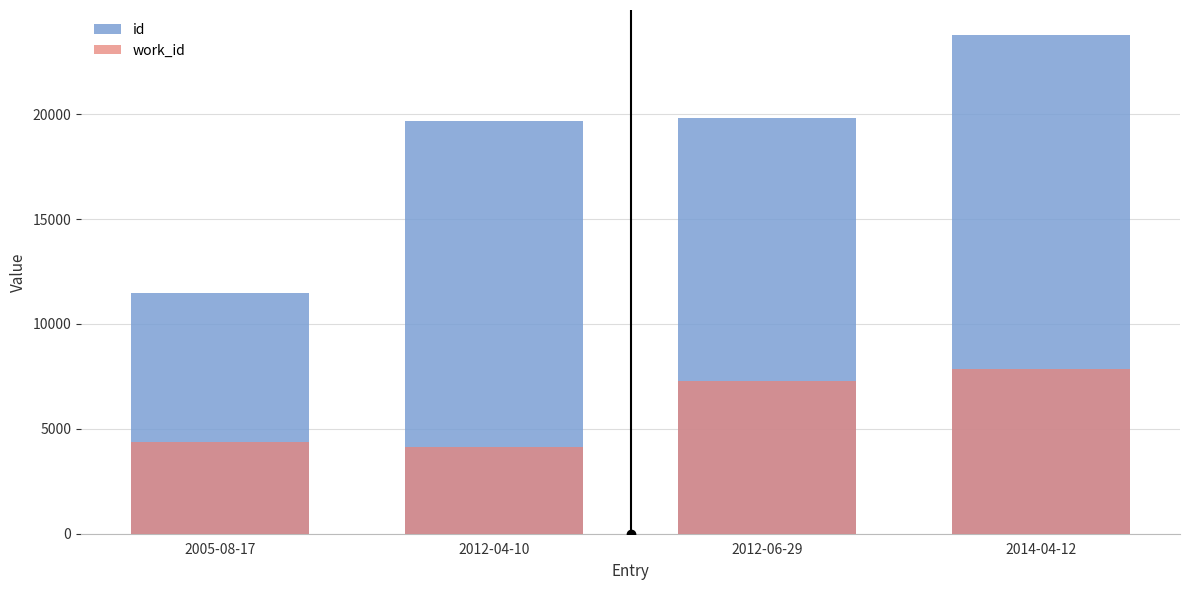

How many distinct data groups are displayed?

2